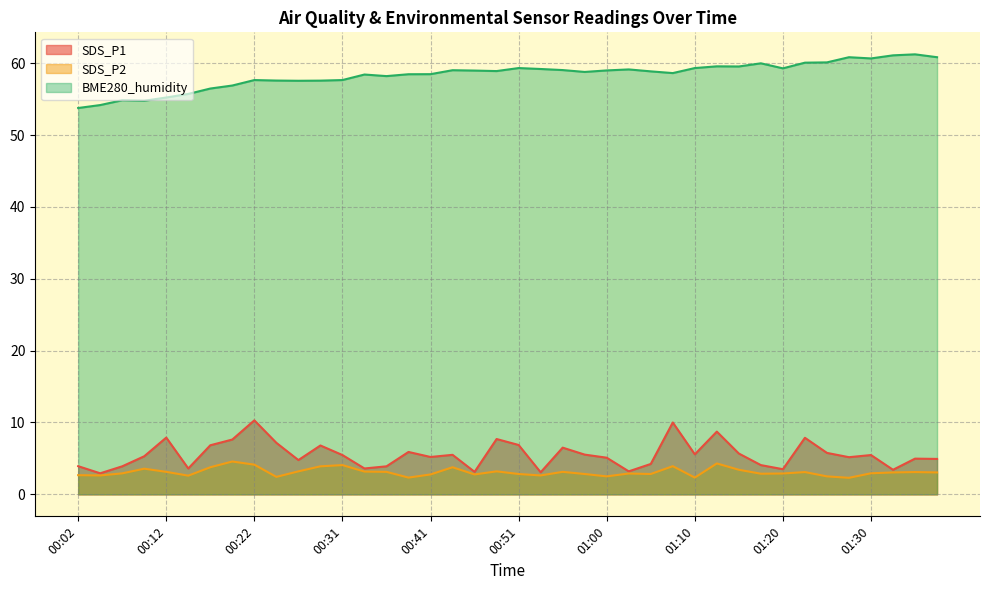

How many lines are shown in the chart?

3